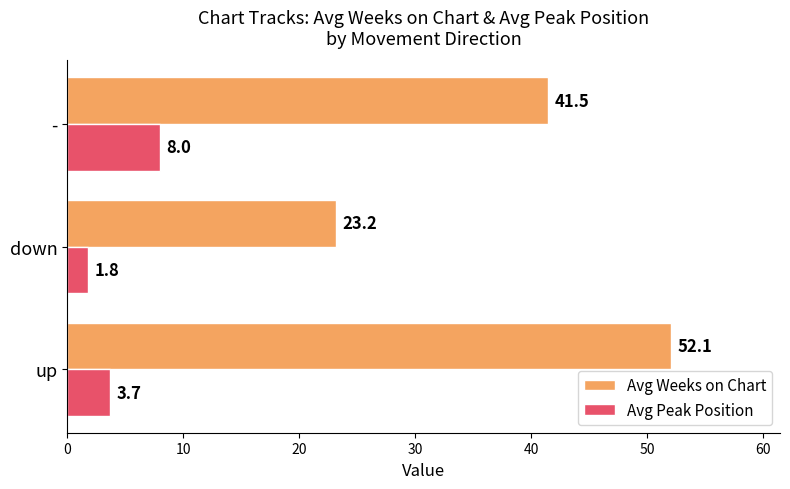

How many values in the Avg Weeks on Chart series are below 41?

1